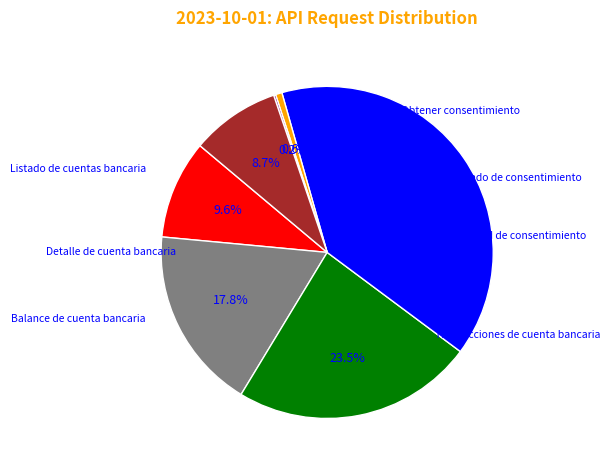

To the nearest percent, what is the difference between the largest and smallest slice percentages?

39%